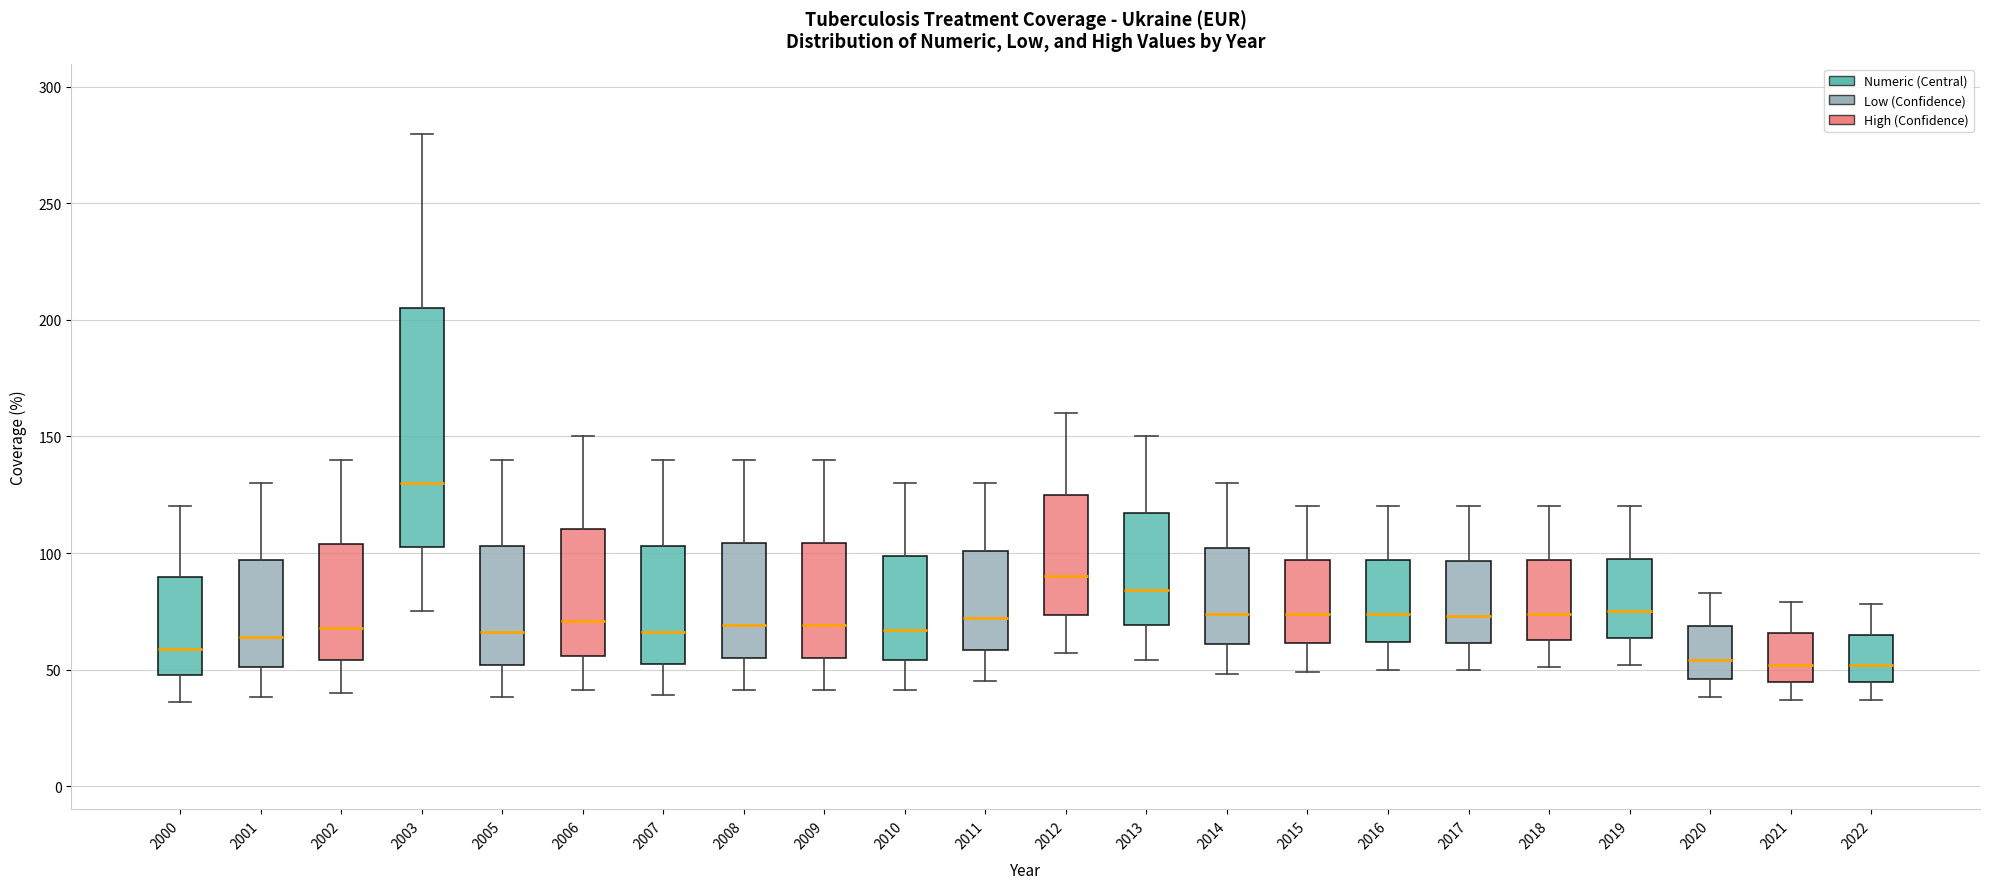

Reading left to right, transcribe this box plot: for each box, give where its median line is, the range the box spans, and where its two whiskers end, as read against the y-axis. The values are not printed on the chart, so give them approximately, as read against the axis.

2000: median 60, box 50 to 90, whiskers 35 to 120
2001: median 65, box 50 to 95, whiskers 40 to 130
2002: median 70, box 55 to 105, whiskers 40 to 140
2003: median 130, box 105 to 205, whiskers 75 to 280
2005: median 65, box 50 to 105, whiskers 40 to 140
2006: median 70, box 55 to 110, whiskers 40 to 150
2007: median 65, box 55 to 105, whiskers 40 to 140
2008: median 70, box 55 to 105, whiskers 40 to 140
2009: median 70, box 55 to 105, whiskers 40 to 140
2010: median 65, box 55 to 100, whiskers 40 to 130
2011: median 70, box 60 to 100, whiskers 45 to 130
2012: median 90, box 75 to 125, whiskers 55 to 160
2013: median 85, box 70 to 115, whiskers 55 to 150
2014: median 75, box 60 to 100, whiskers 50 to 130
2015: median 75, box 60 to 95, whiskers 50 to 120
2016: median 75, box 60 to 95, whiskers 50 to 120
2017: median 75, box 60 to 95, whiskers 50 to 120
2018: median 75, box 65 to 95, whiskers 50 to 120
2019: median 75, box 65 to 100, whiskers 50 to 120
2020: median 55, box 45 to 70, whiskers 40 to 85
2021: median 50, box 45 to 65, whiskers 35 to 80
2022: median 50, box 45 to 65, whiskers 35 to 80